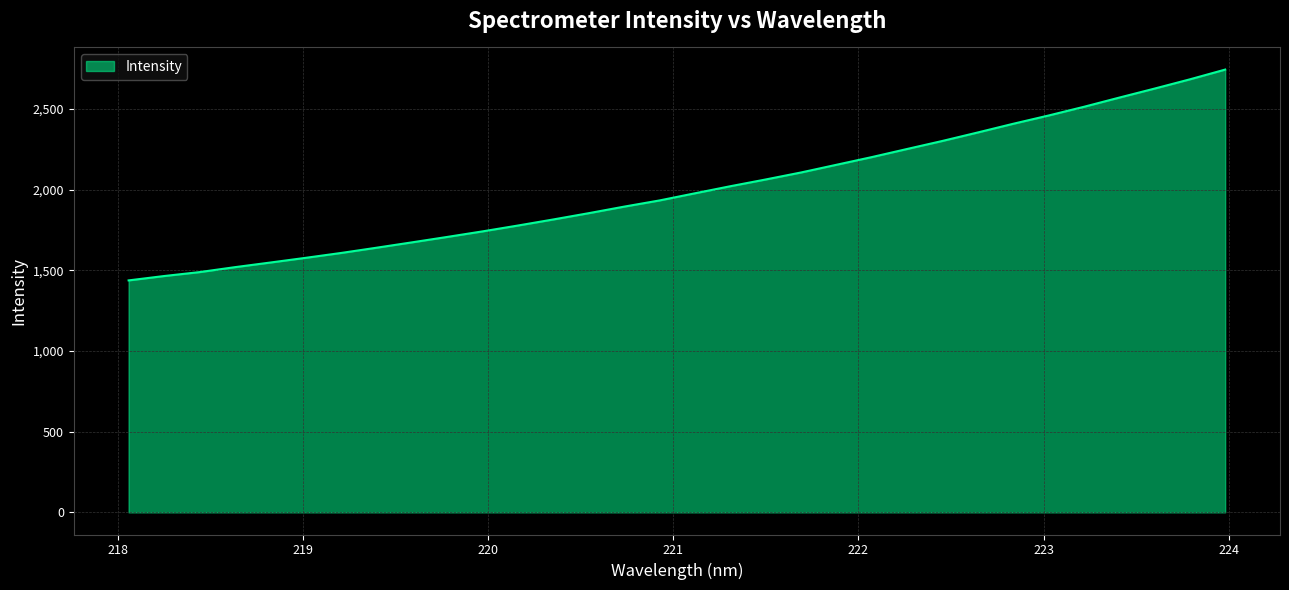

What is the average value?

2004.5